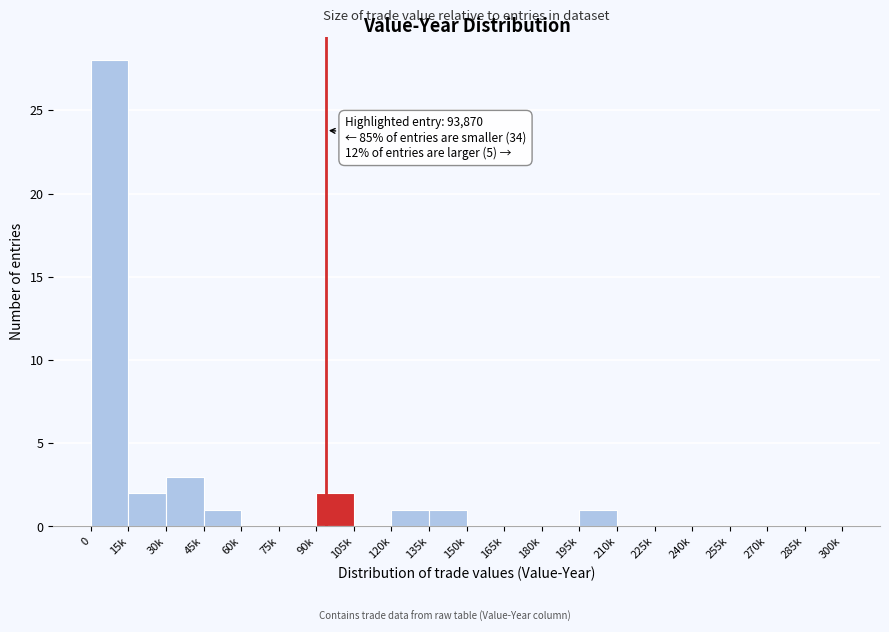

Reading right to left, transcribe all the data shown in this chart.

285k=0	270k=0	255k=0	240k=0	225k=0	210k=0	195k=1	180k=0	165k=0	150k=0	135k=1	120k=1	105k=0	90k=2	75k=0	60k=0	45k=1	30k=3	15k=2	0=28